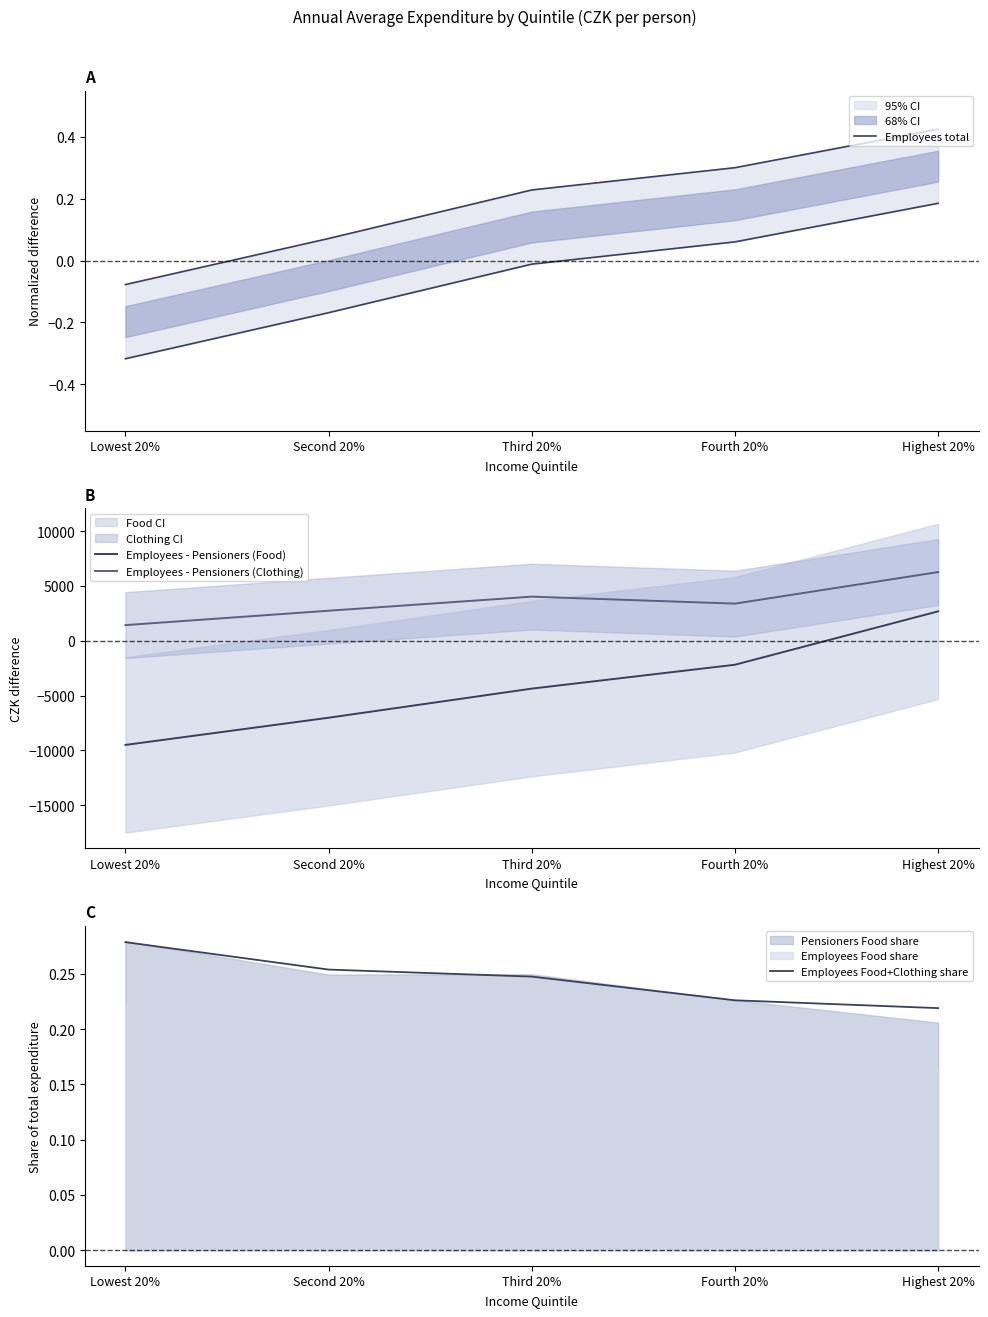

Reading right to left, extract all data points from this chart.

Employees total: 0.4	0.3	0.2	0.1	-0.1
Employees - Pensioners (Food): 2685.0	-2184.0	-4361.0	-7015.0	-9495.0
Employees - Pensioners (Clothing): 6266.0	3389.0	4025.0	2741.0	1431.0
Employees Food+Clothing share: 0.2	0.2	0.2	0.3	0.3